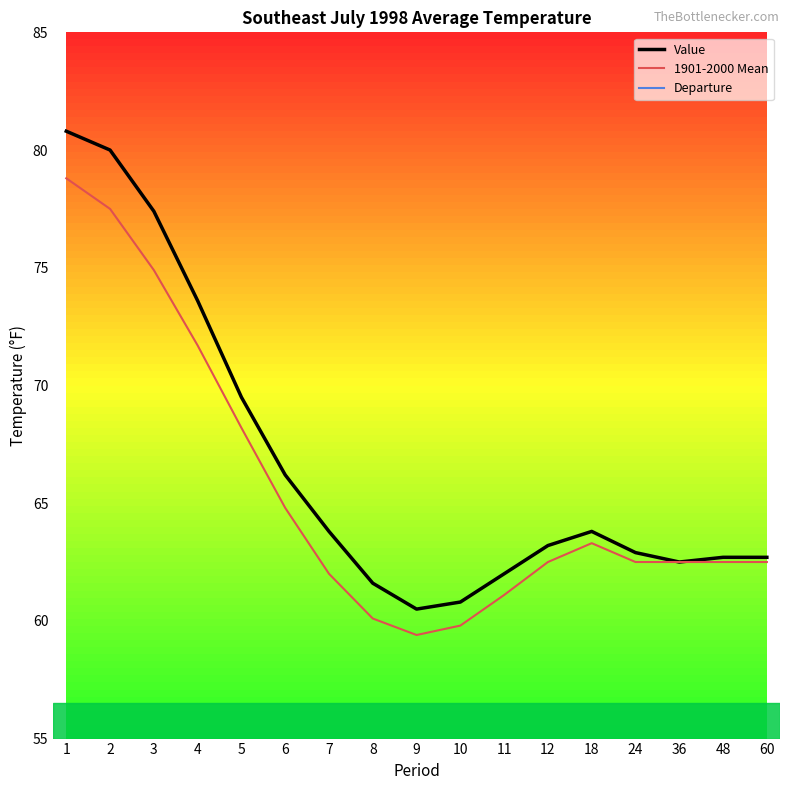

What is the difference between the highest and lowest values at 6?

64.8